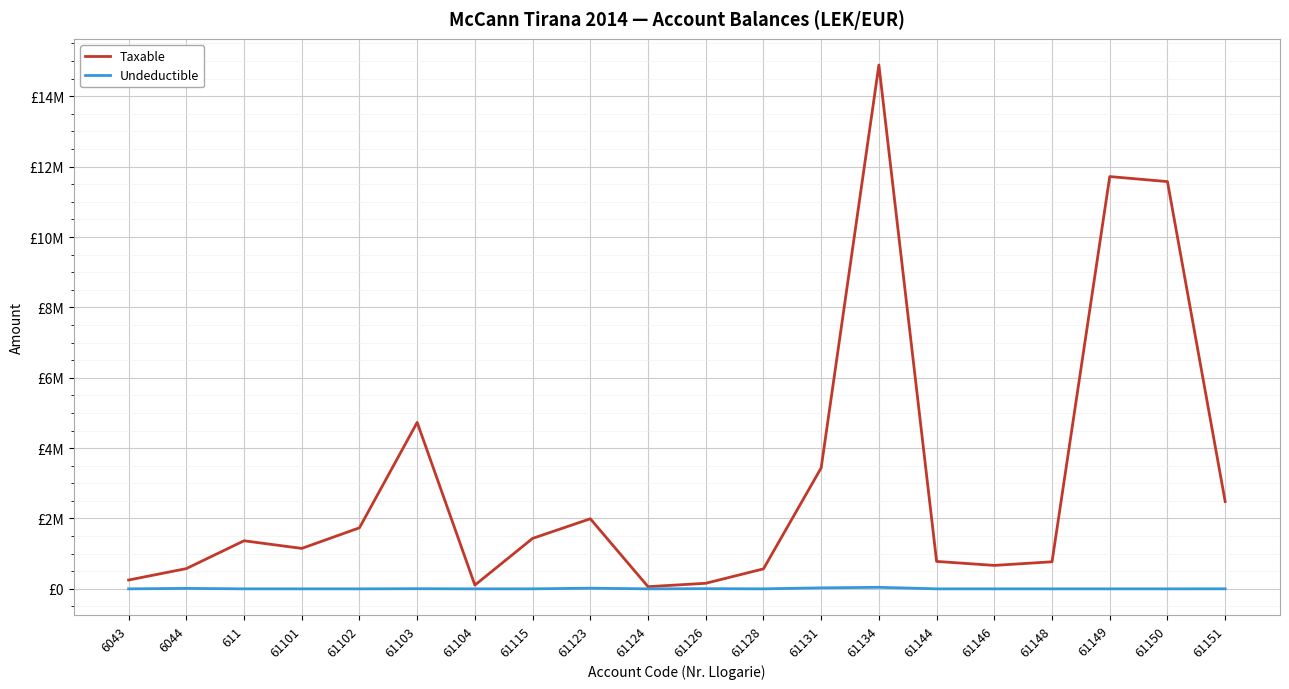

Does the chart display data point markers on the line(s)?

No